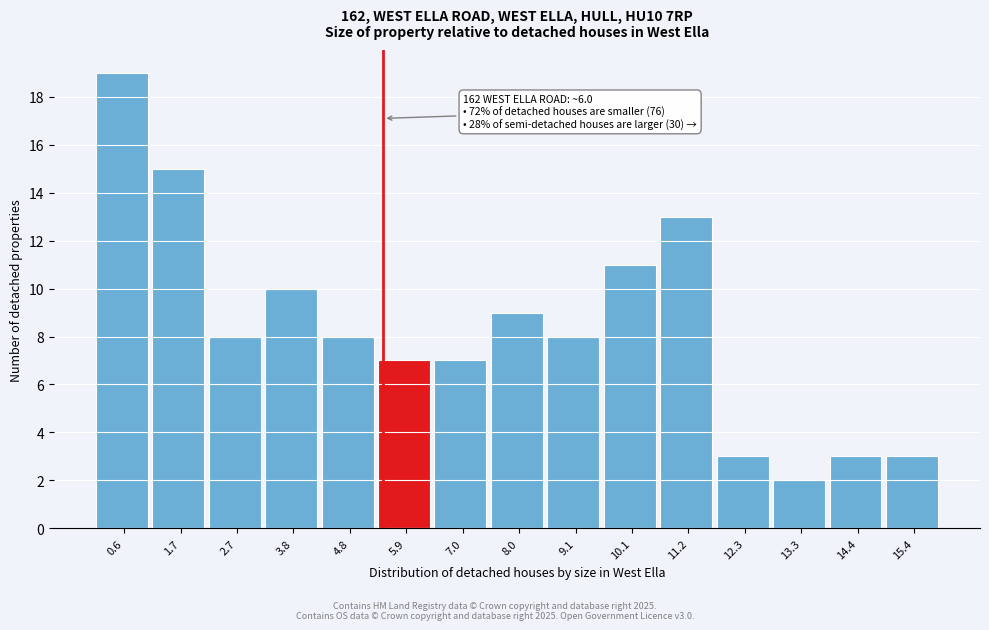

Reading right to left, transcribe all the data shown in this chart.

3	3	2	3	13	11	8	9	7	7	8	10	8	15	19